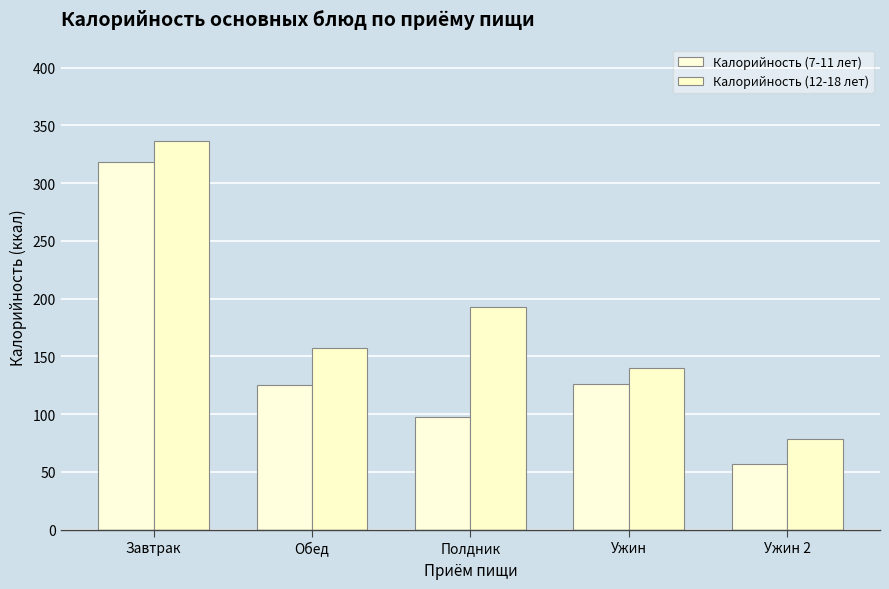

How many categories are shown in the chart?

5